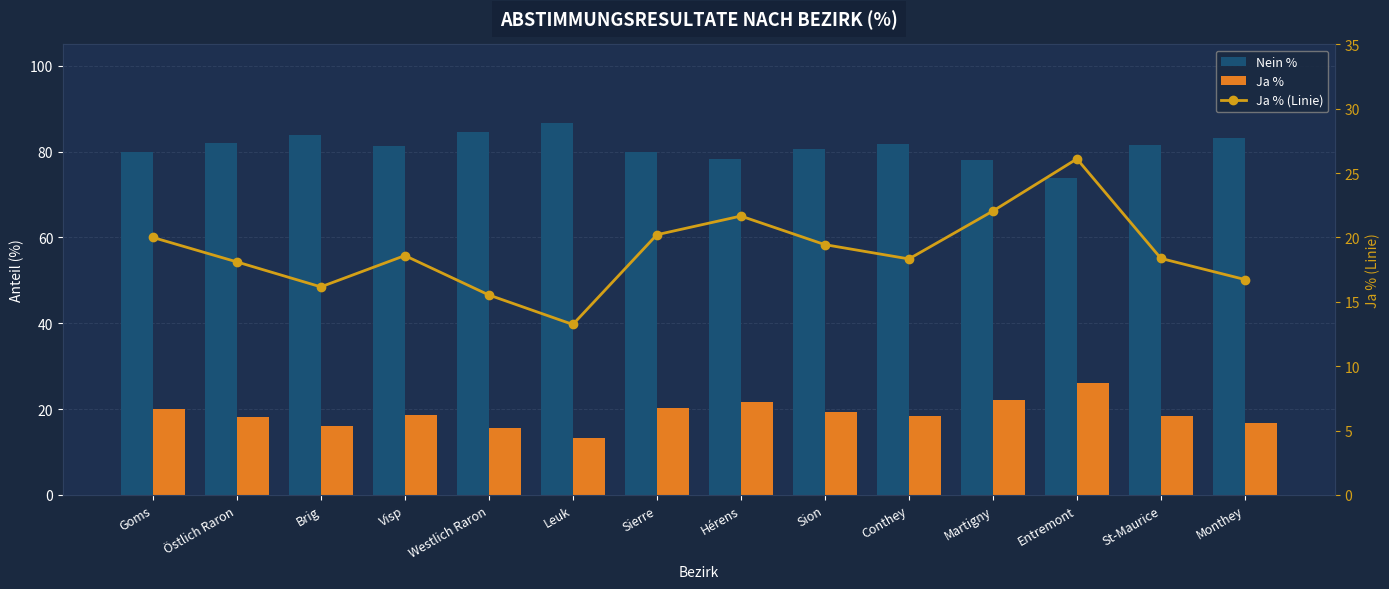

Reading left to right, transcribe all the data shown in this chart.

Nein %: 80.0	81.9	83.8	81.4	84.5	86.8	79.8	78.3	80.6	81.7	78.0	73.9	81.6	83.3
Ja %: 20.0	18.1	16.2	18.6	15.5	13.2	20.2	21.7	19.4	18.3	22.1	26.1	18.4	16.7
Ja % (Linie): 20.0	18.1	16.2	18.6	15.5	13.2	20.2	21.7	19.4	18.3	22.1	26.1	18.4	16.7